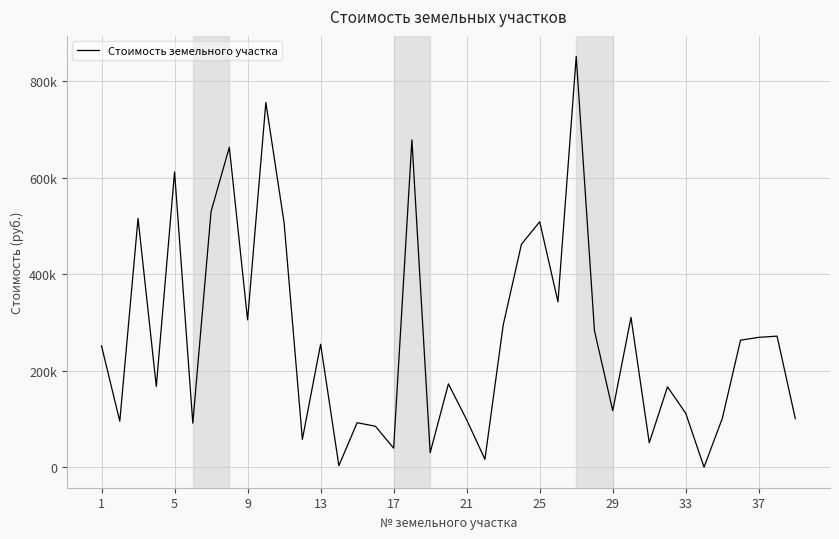

What is the sum of all values?

10529373.9